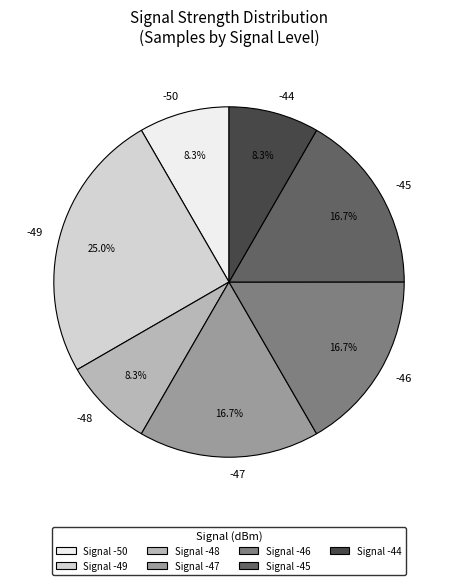

Do -45 and -49 together represent more than half of the pie?

No